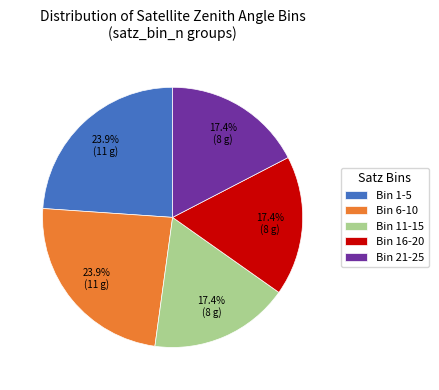

Does Bin 16-20 represent more than half of the total?

No